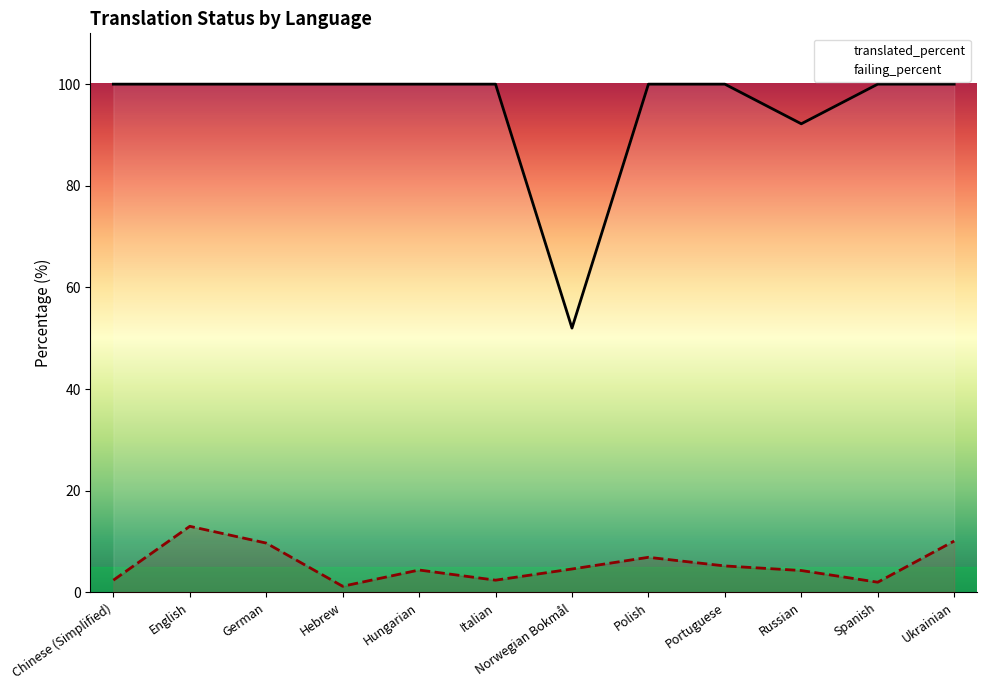

At which label does failing_percent first exceed 4?

English